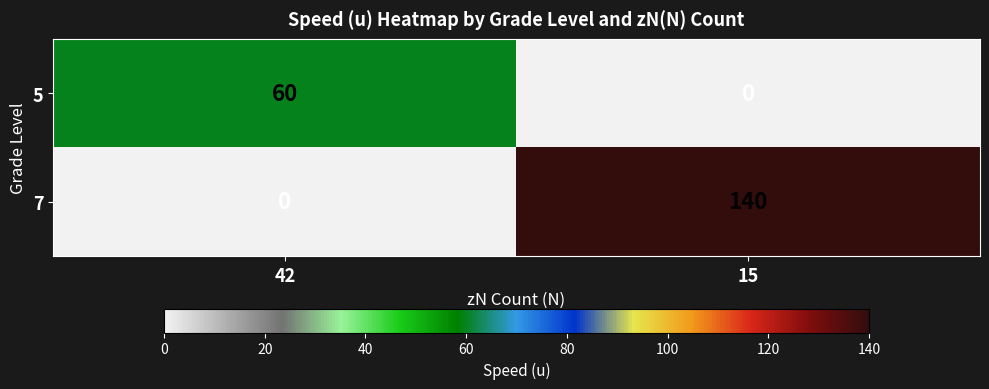

How many distinct data groups are displayed?

2